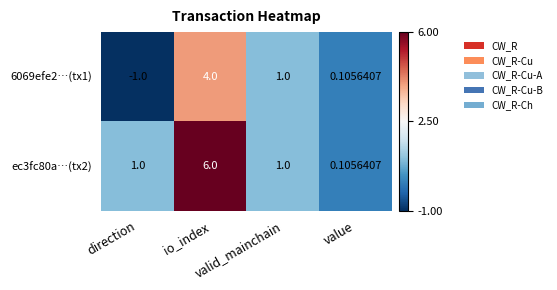

Reading right to left, what are all the values shown in this chart?

6069efe2…(tx1): value=0.1	valid_mainchain=1.0	io_index=4.0	direction=-1.0
ec3fc80a…(tx2): value=0.1	valid_mainchain=1.0	io_index=6.0	direction=1.0